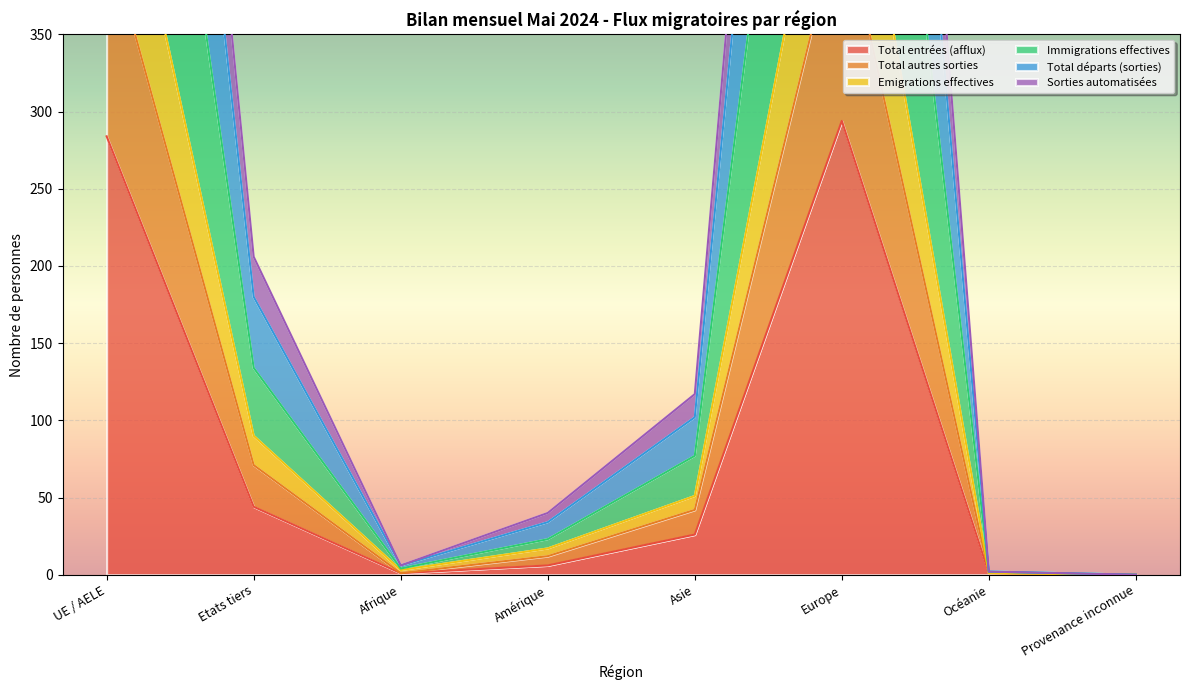

At which label is Total entrées (afflux) closest to 147?

Etats tiers